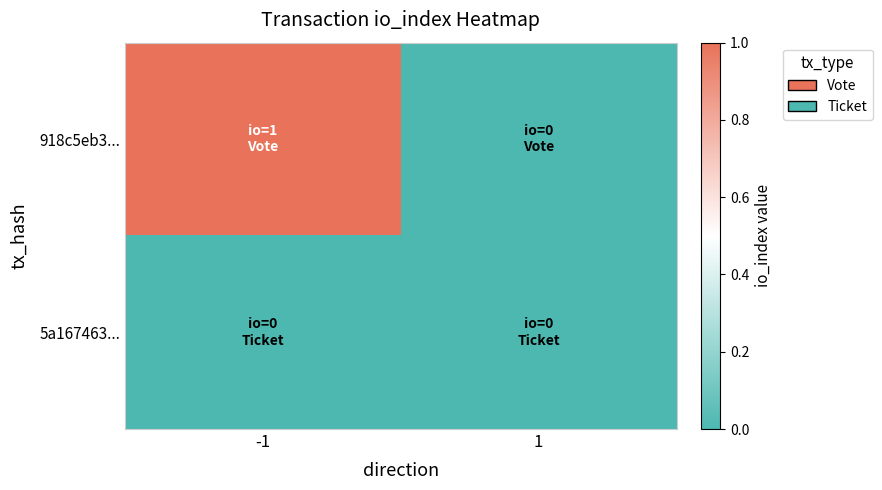

Reading left to right, transcribe all the data shown in this chart.

918c5eb3...: -1=1	1=0
5a167463...: -1=0	1=0